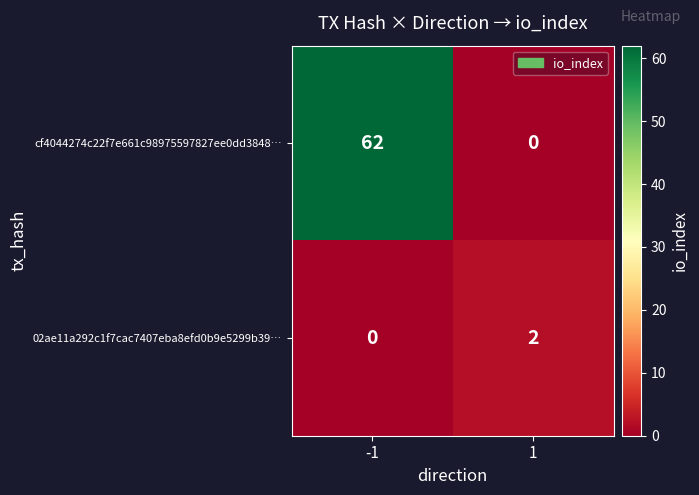

What is the difference between the maximum and minimum values in the cf4044274c22f7e661c98975597827ee0dd3848… series?

62